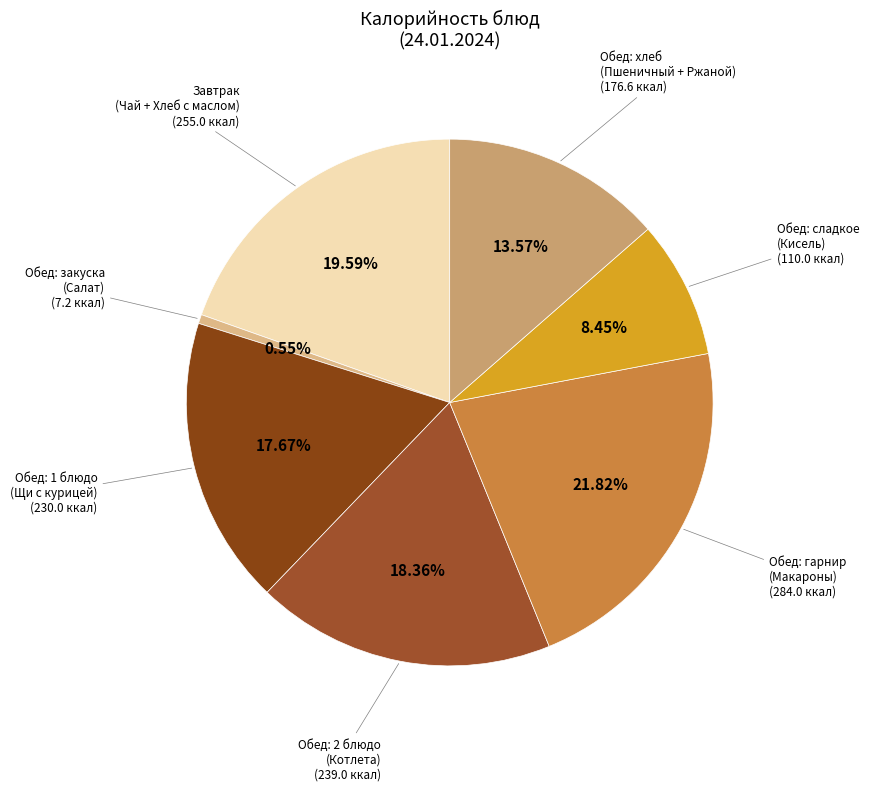

How many segments does this pie chart have?

7